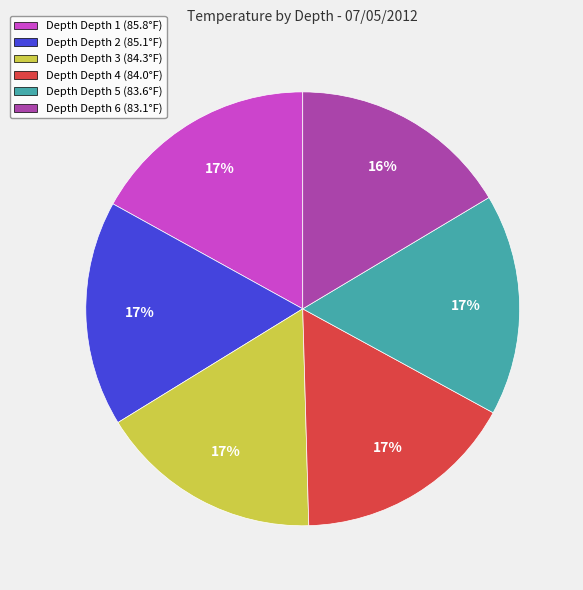

Count the number of slices in the pie.

6